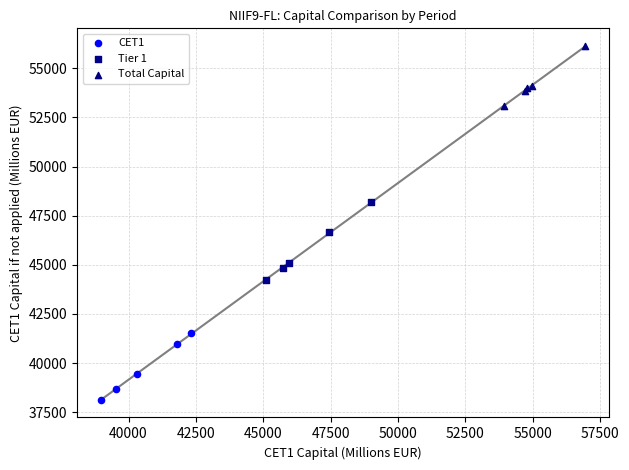

Which series contains the highest Y value?

Total Capital